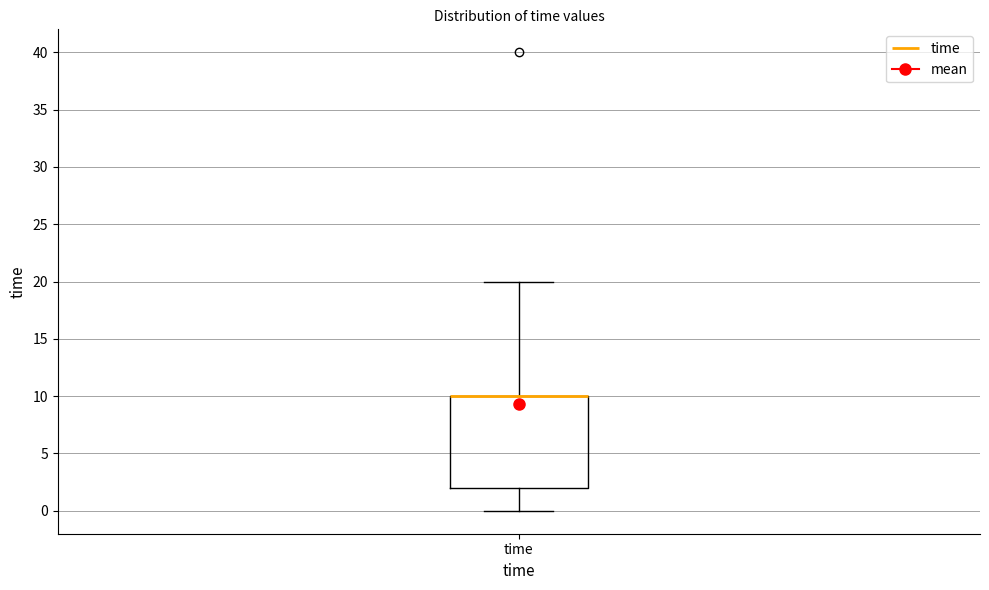

Where is the lower edge of the box for time on the y-axis? The values are not printed on the chart, so give them approximately, as read against the axis.

2